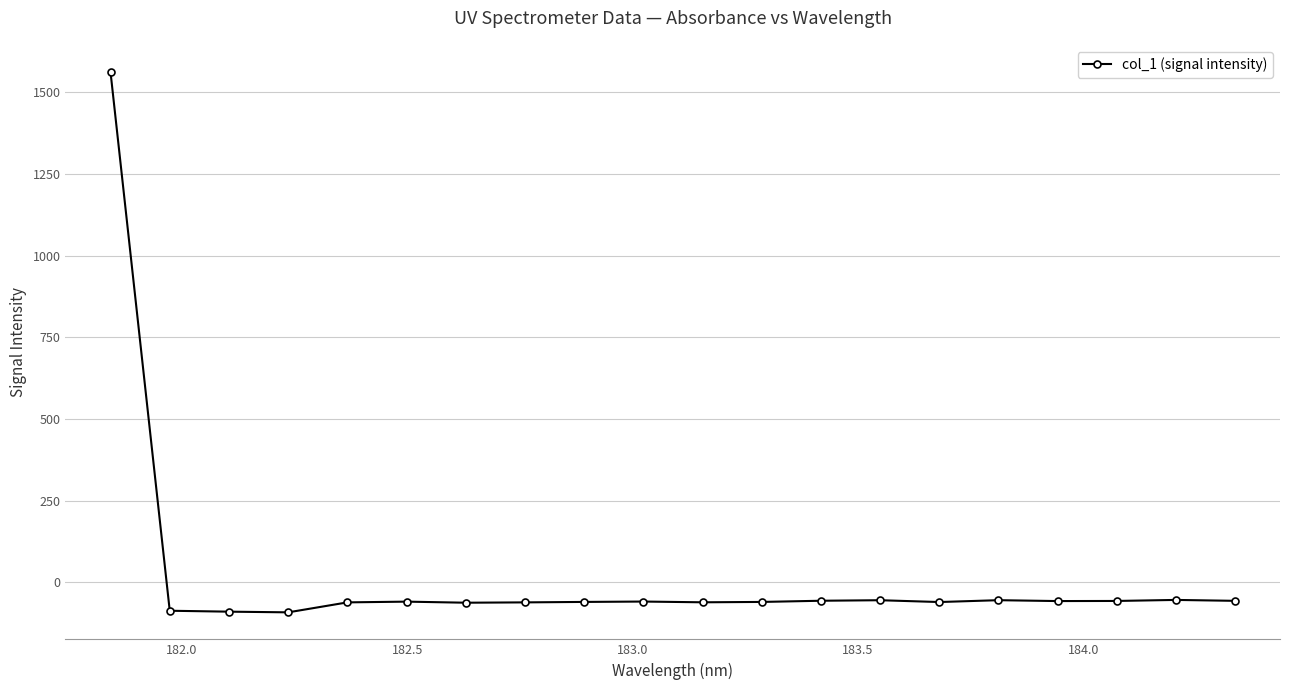

Does the chart have visible grid lines?

Yes